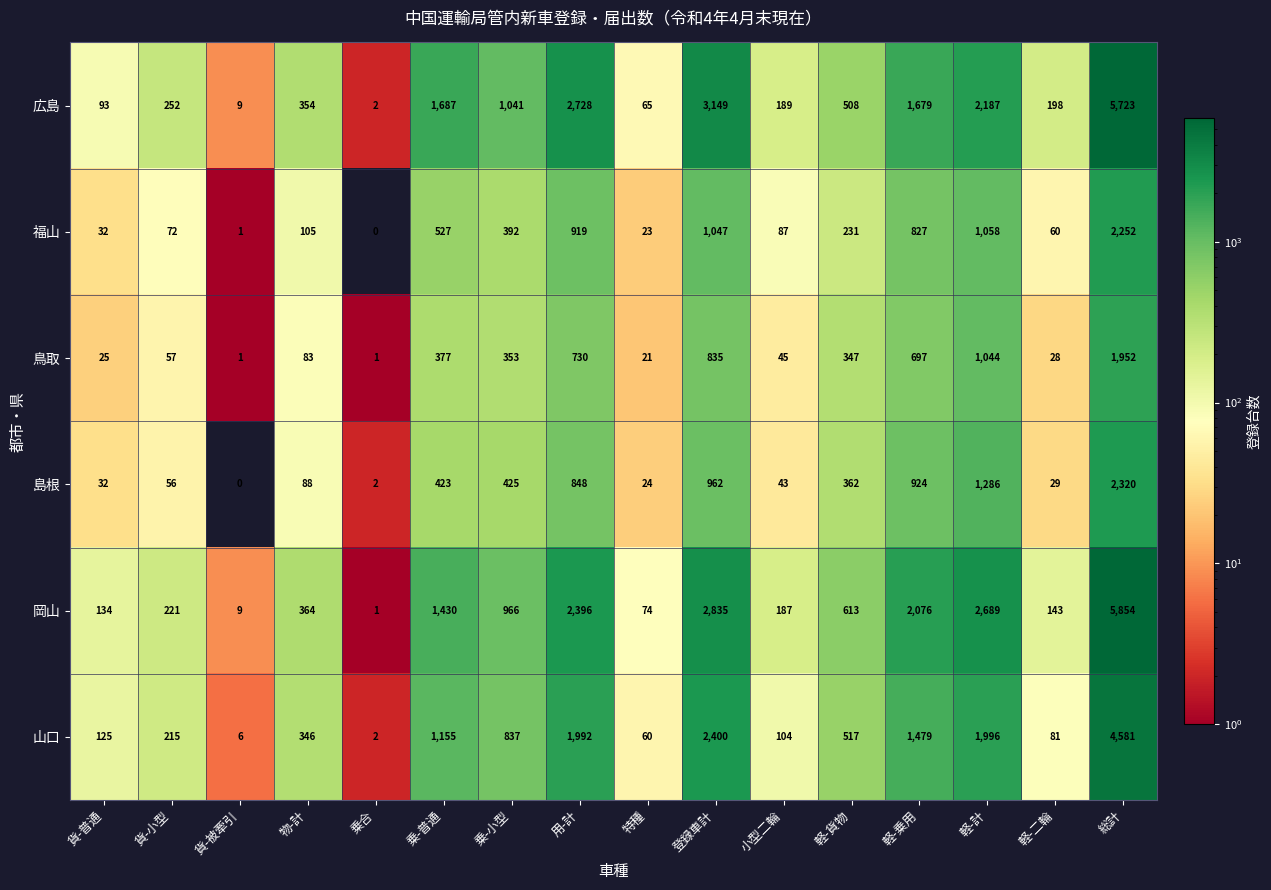

Which series has the largest total across all categories?

岡山